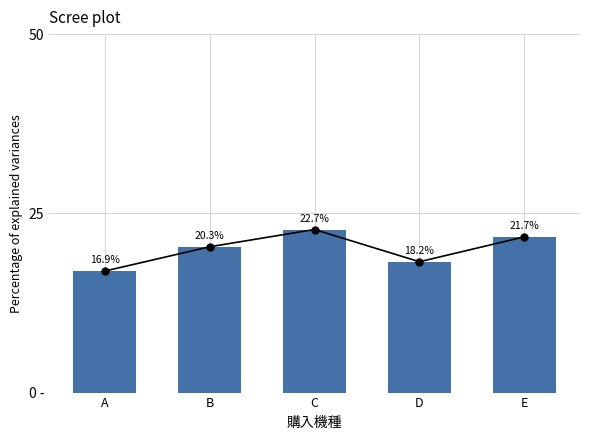

How many bars are there in total?

5